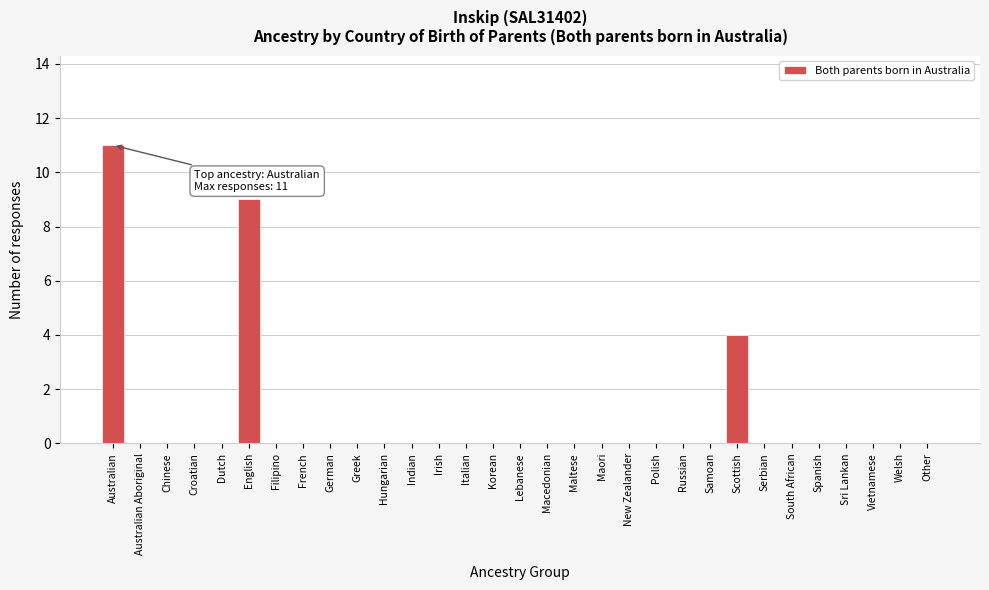

What is the maximum value shown in the chart?

11